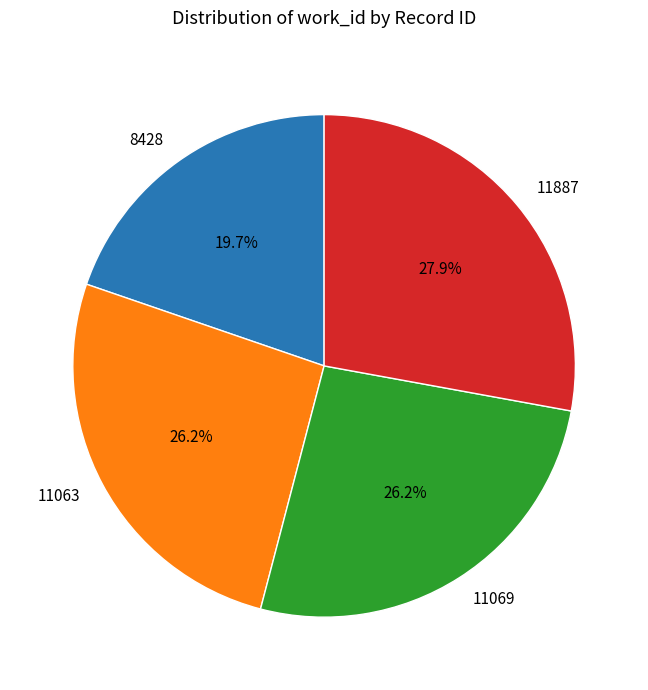

What is the ratio of the value at 11063 to the value at 11069?

1.0